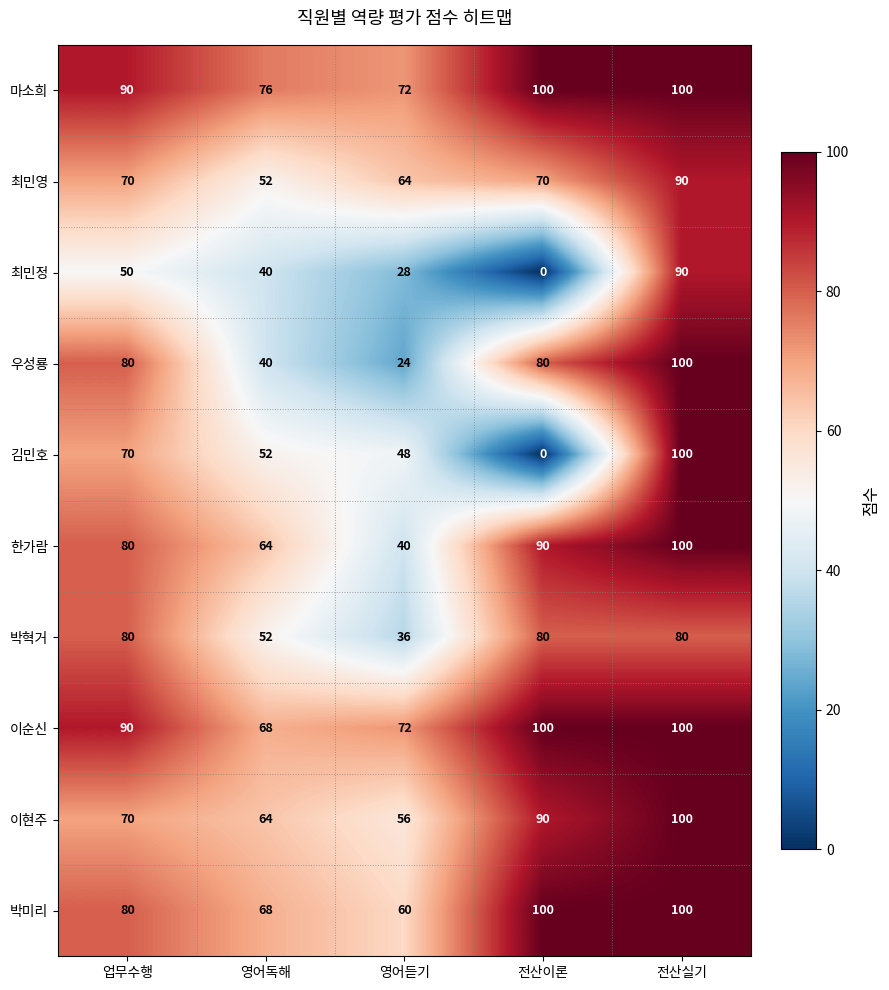

How many data points does each series have?

5